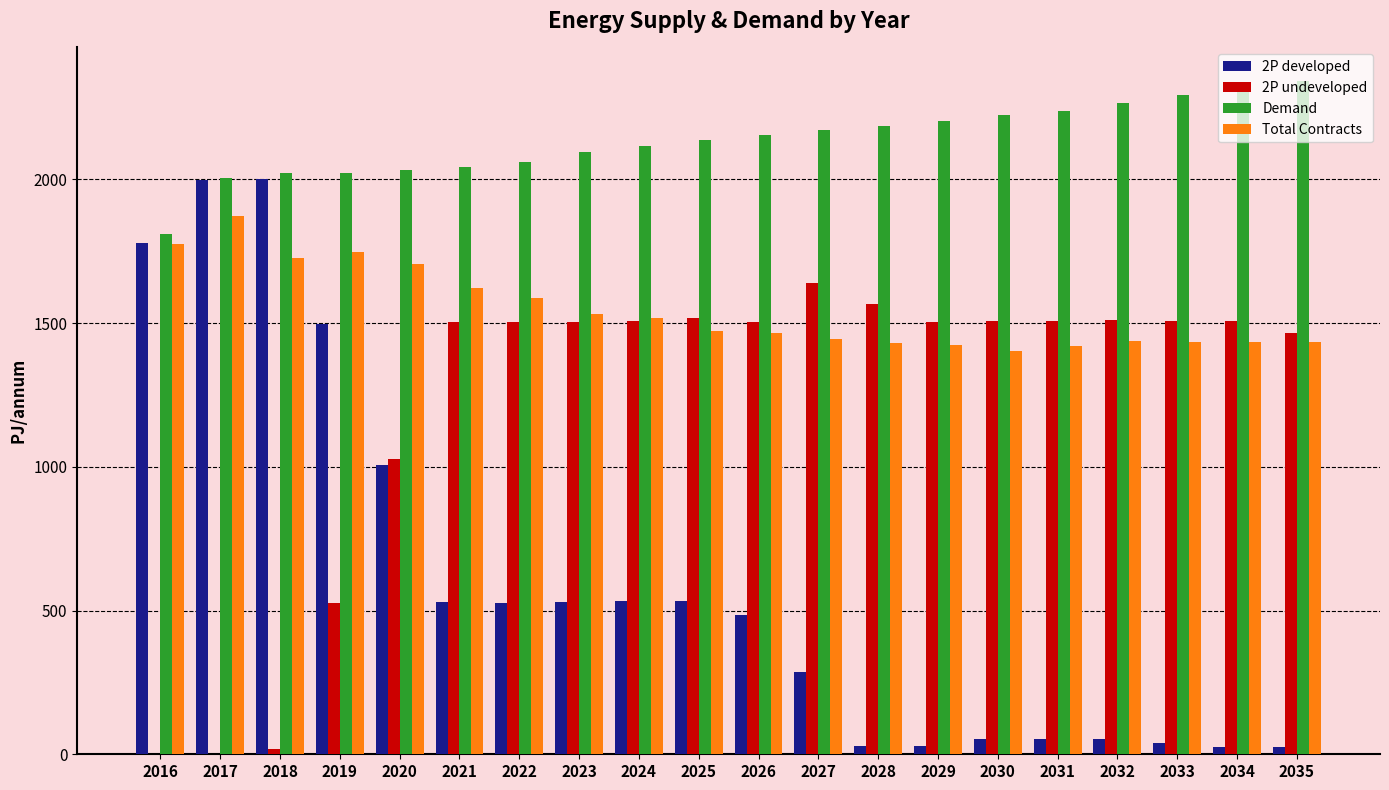

At which label does Total Contracts first exceed 1474?

2016